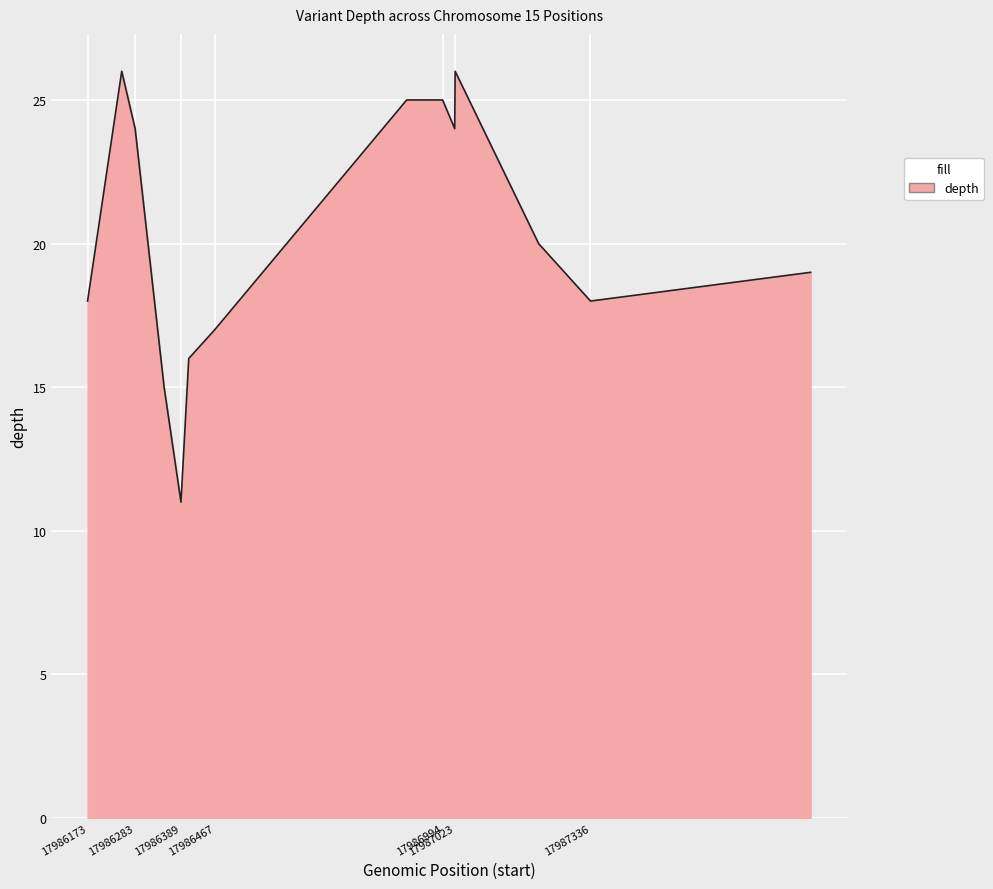

What is the difference between the maximum and minimum values?

15